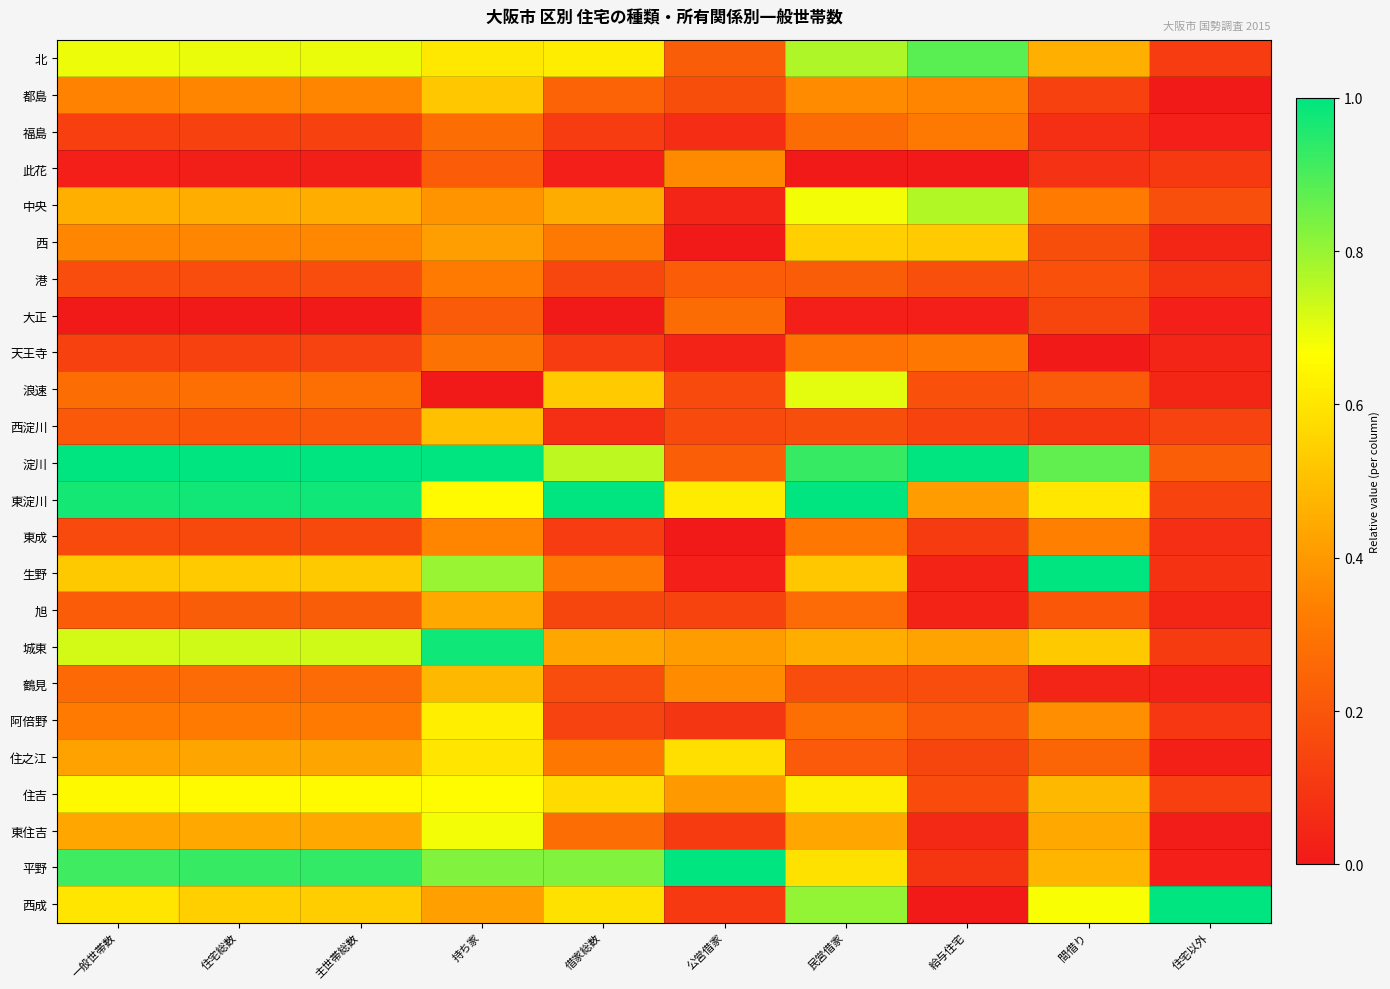

Rank the series by their maximum value, from highest to lowest.

淀川, 東淀川, 生野, 平野, 西成, 城東, 北, 中央, 浪速, 東住吉, 住吉, 阿倍野, 住之江, 西, 都島, 西淀川, 鶴見, 旭, 此花, 東成, 港, 福島, 天王寺, 大正